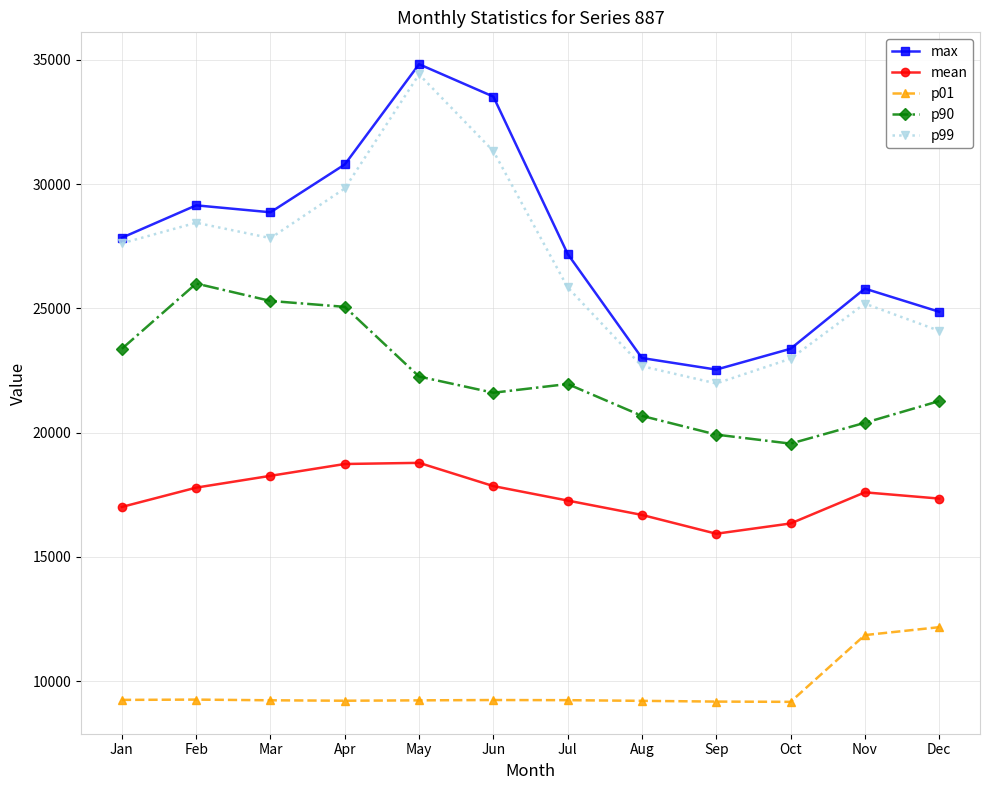

At which label is max closest to 28680?

Mar